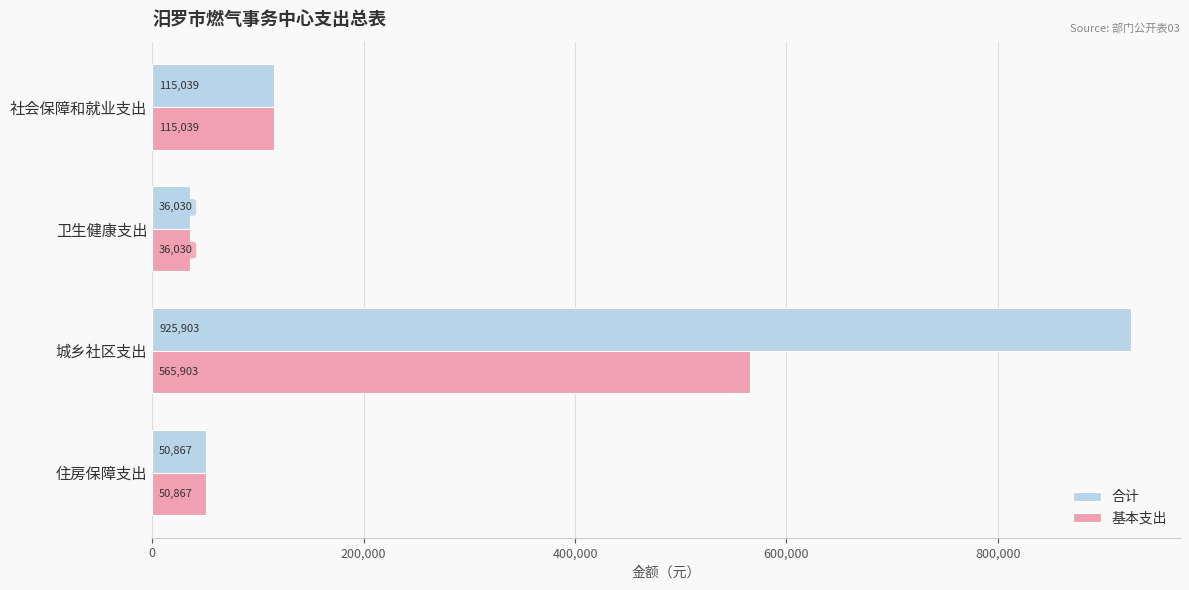

What is the minimum value shown in the chart?

36030.5